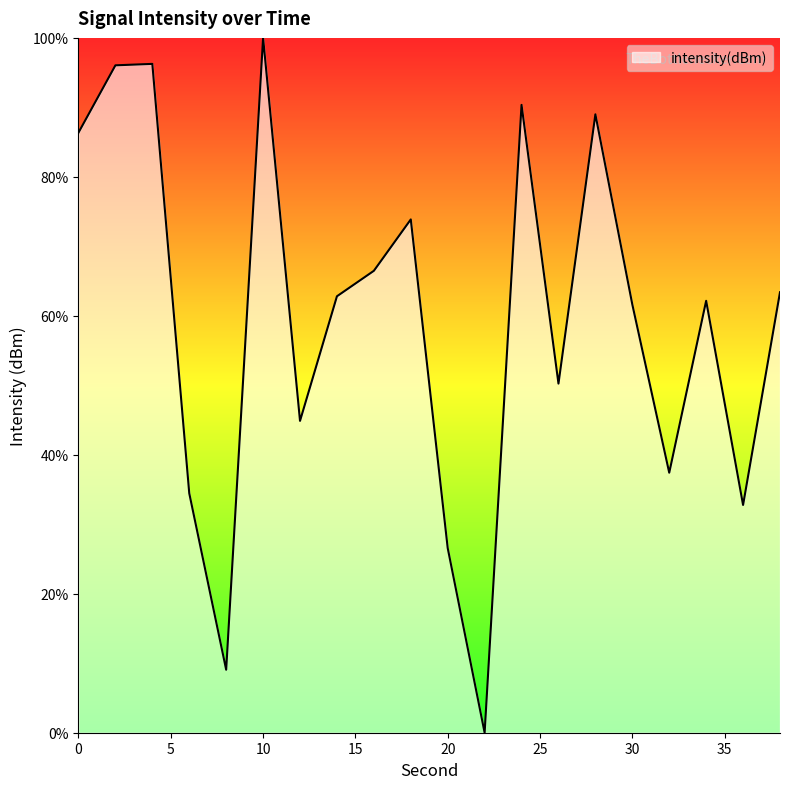

What is the maximum value shown in the chart?

100.0